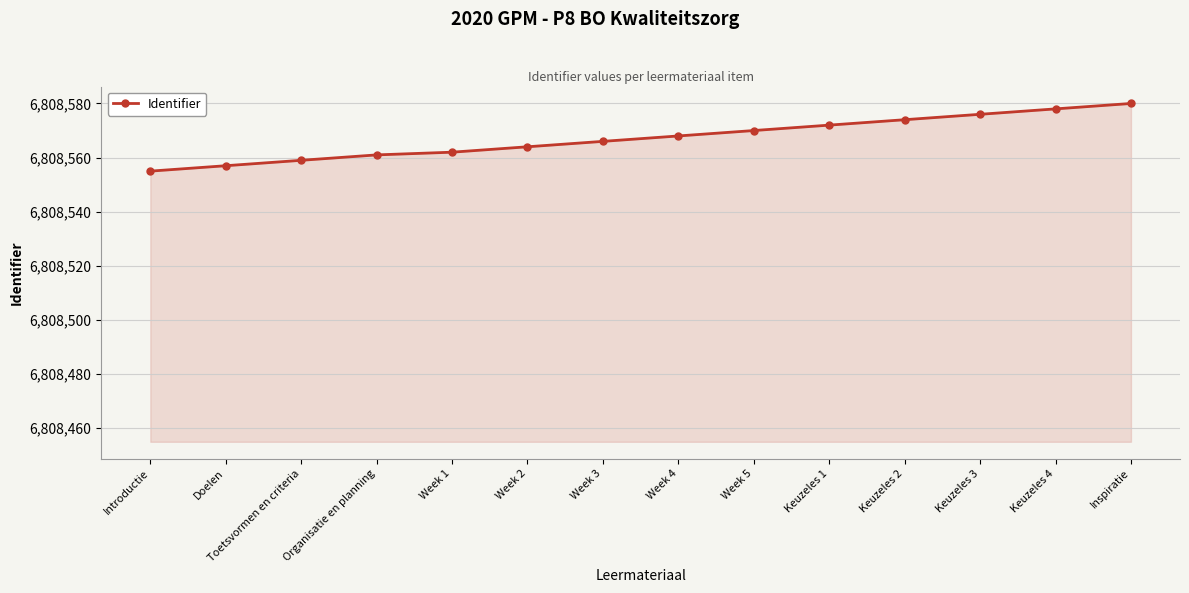

Read the value at Organisatie en planning, to the nearest 10.

6808560